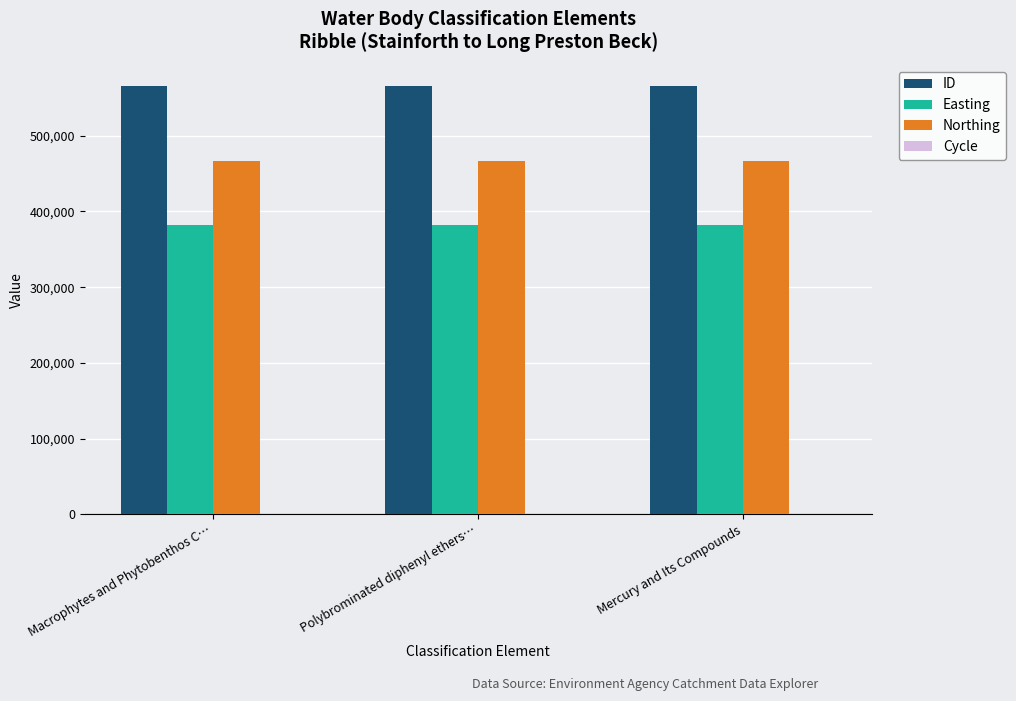

What is the highest value of the Northing series?

466621